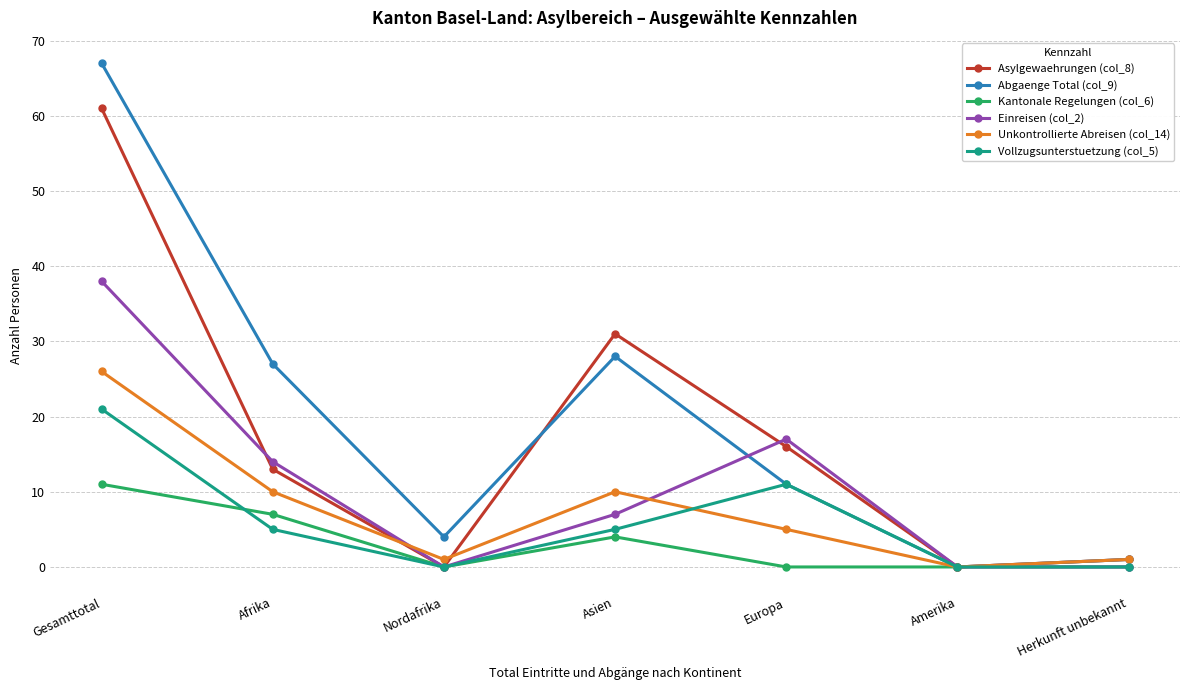

What value does the Unkontrollierte Abreisen (col_14) series have at Gesamttotal?

26